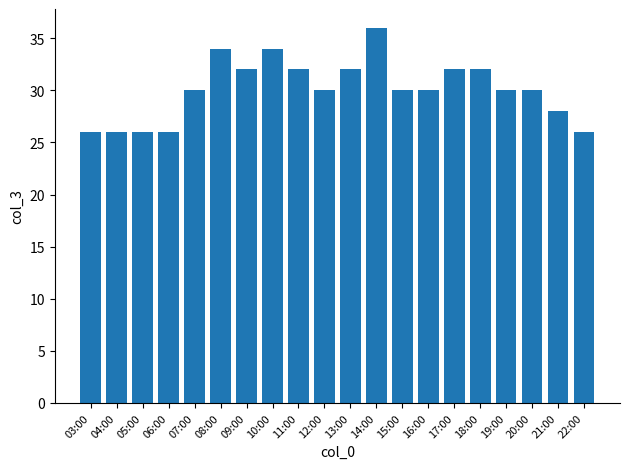

What is the maximum value shown in the chart?

36